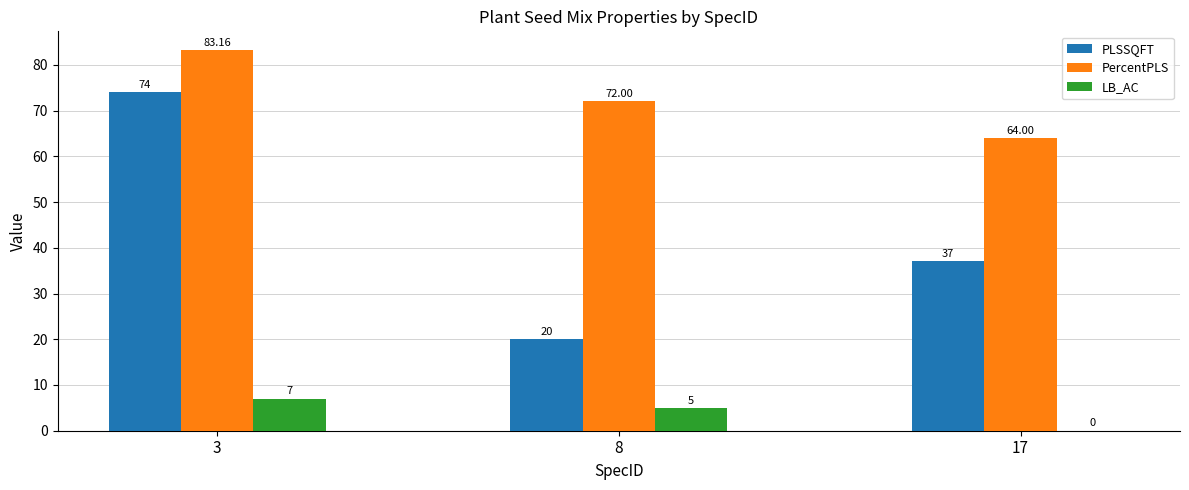

Where is PercentPLS nearest to the value 73?

8